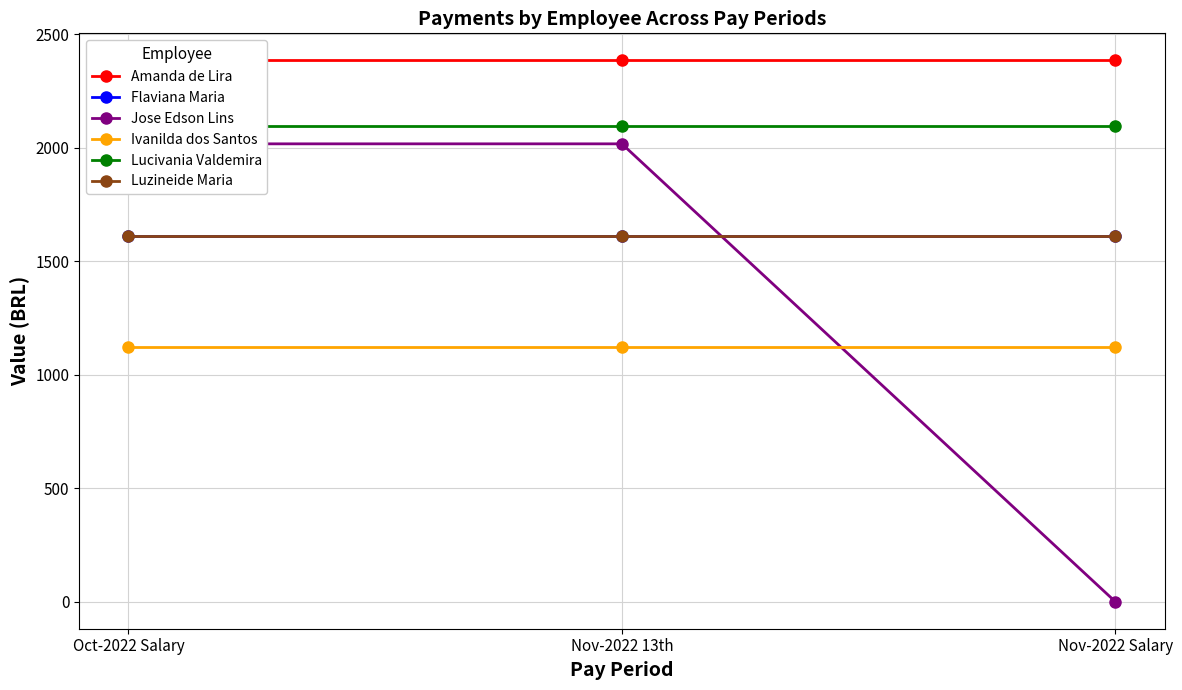

What is the sum of all Amanda de Lira values?

7152.2